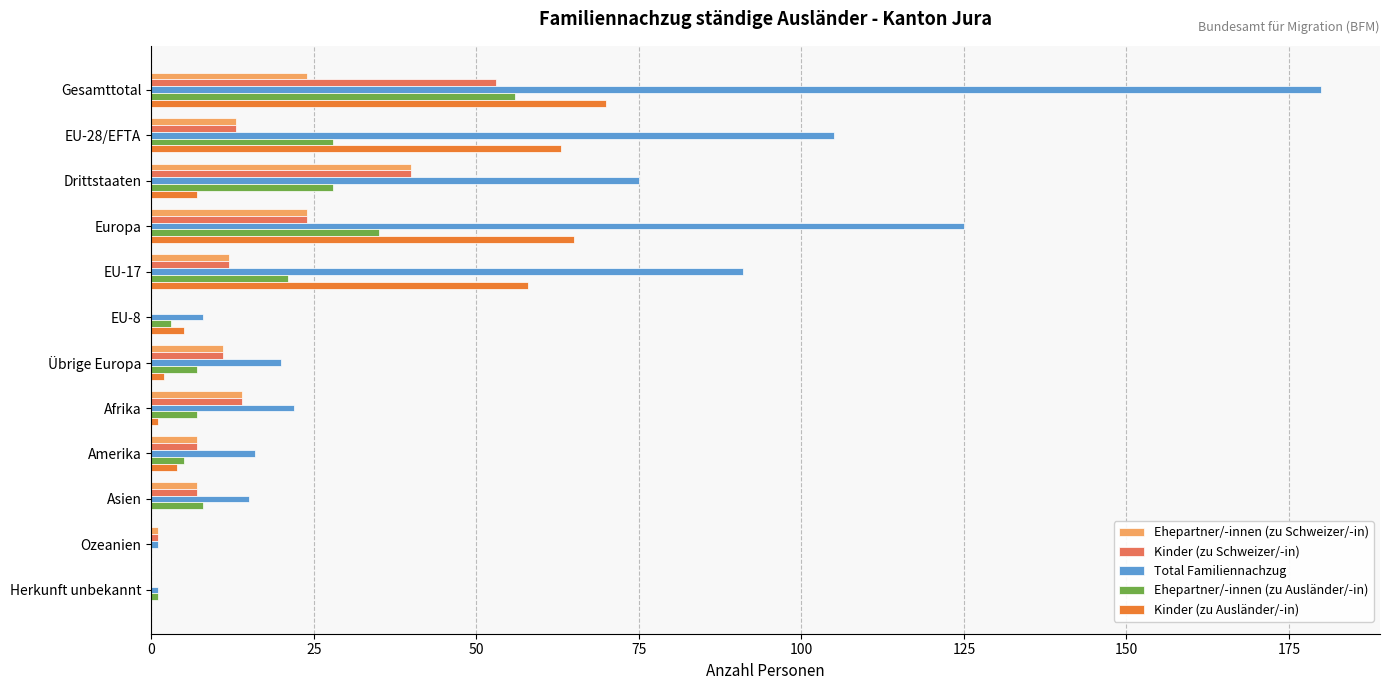

The Kinder (zu Schweizer/-in) series shows 0 at EU-8. True or false?

True